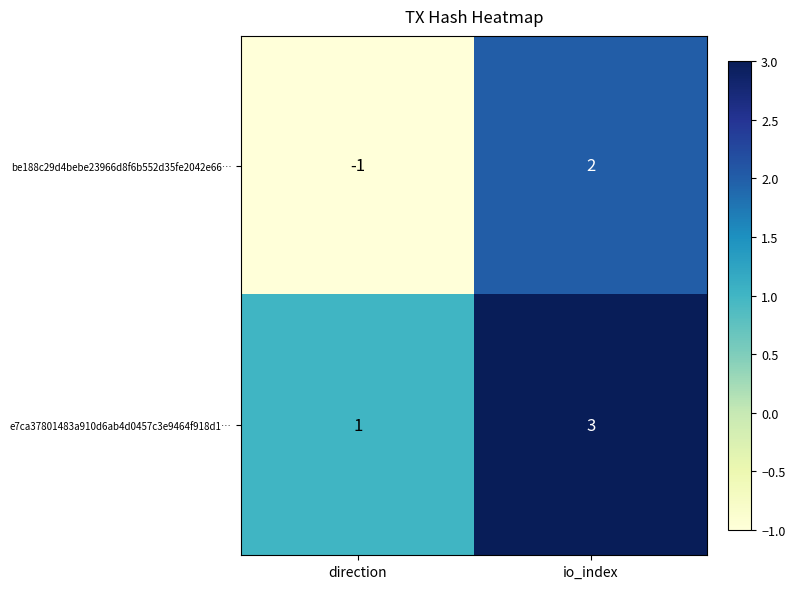

List the series in order of their overall mean, highest first.

e7ca37801483a910d6ab4d0457c3e9464f918d1…, be188c29d4bebe23966d8f6b552d35fe2042e66…